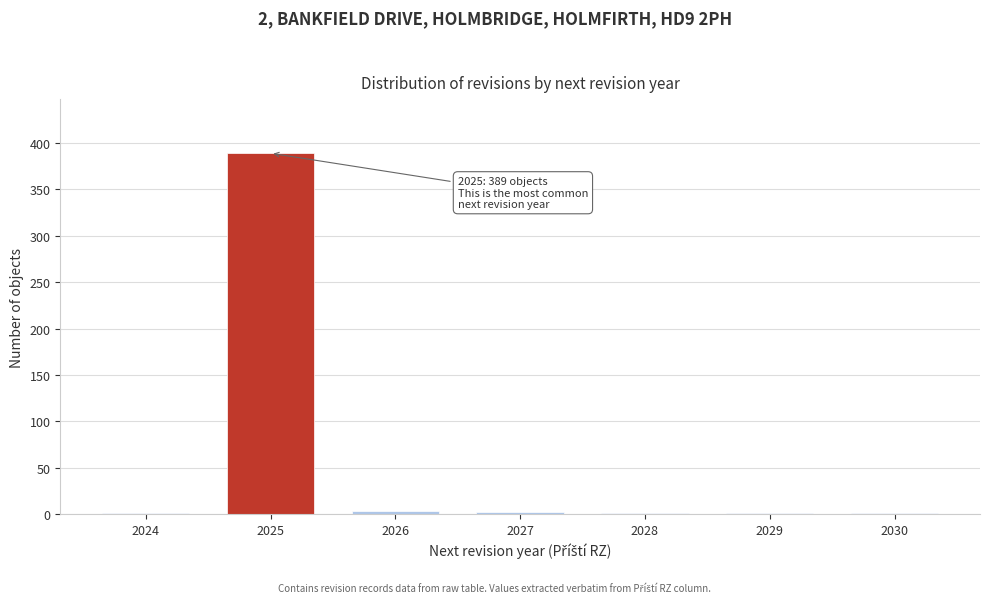

What is the sum of all values?

398